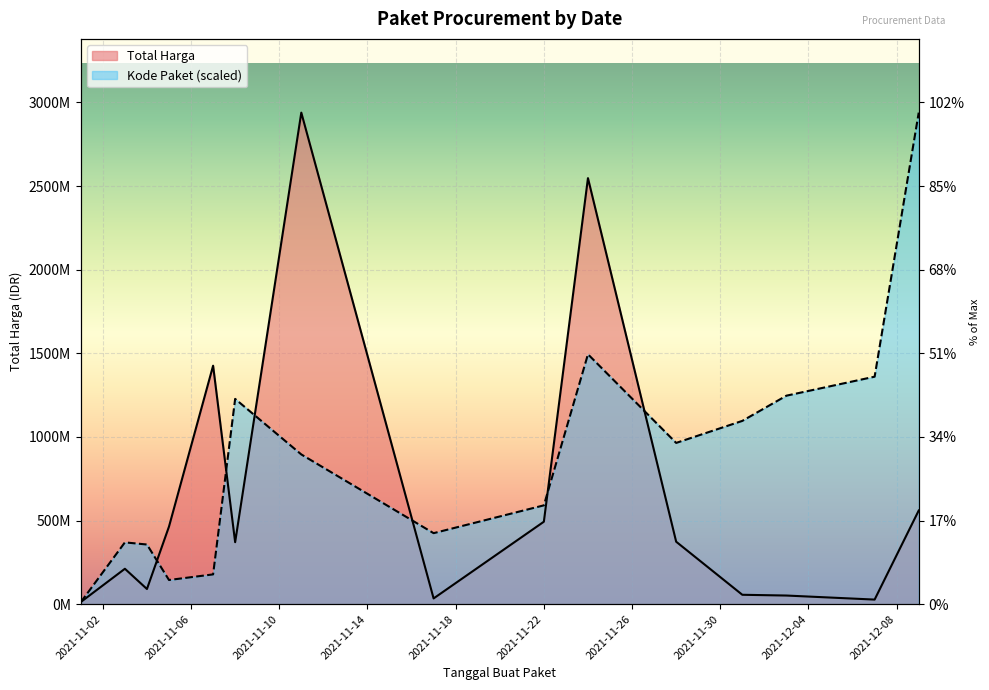

Where does the Total Harga series first go above 370566300?

2021-11-05